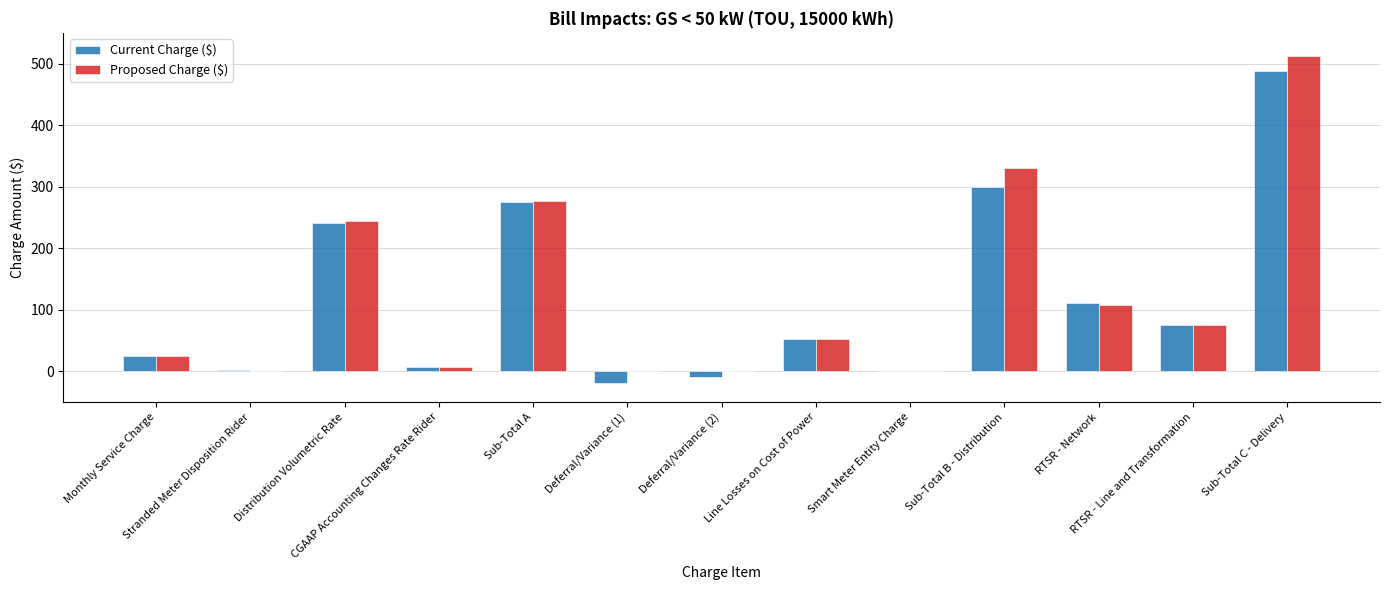

What is the sum of all Proposed Charge ($) values?

1630.2